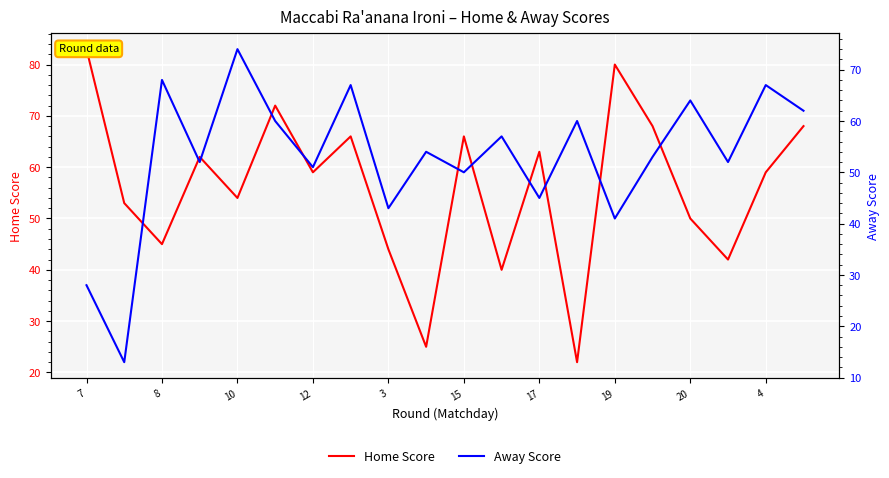

List the series in order of their peak value, highest first.

Home Score, Away Score